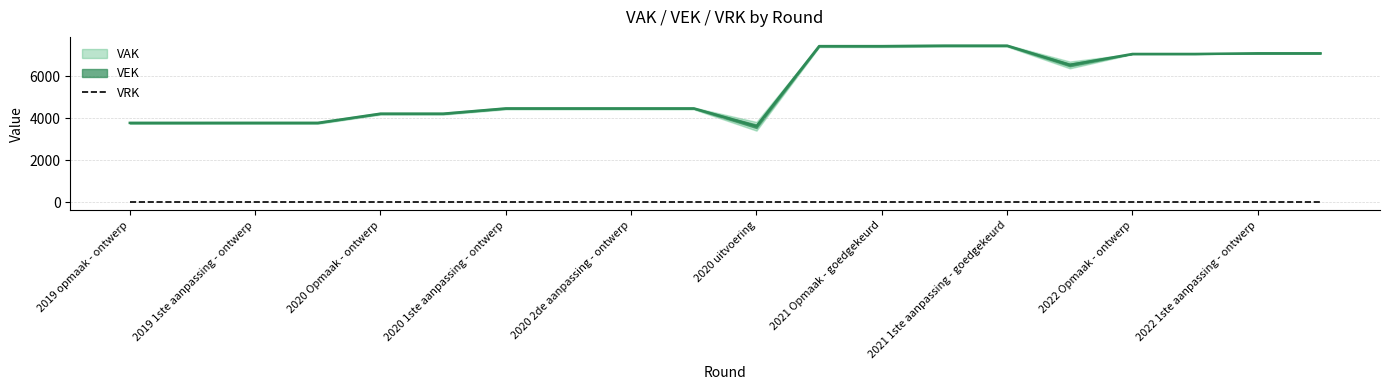

How many categories are shown in the chart?

20